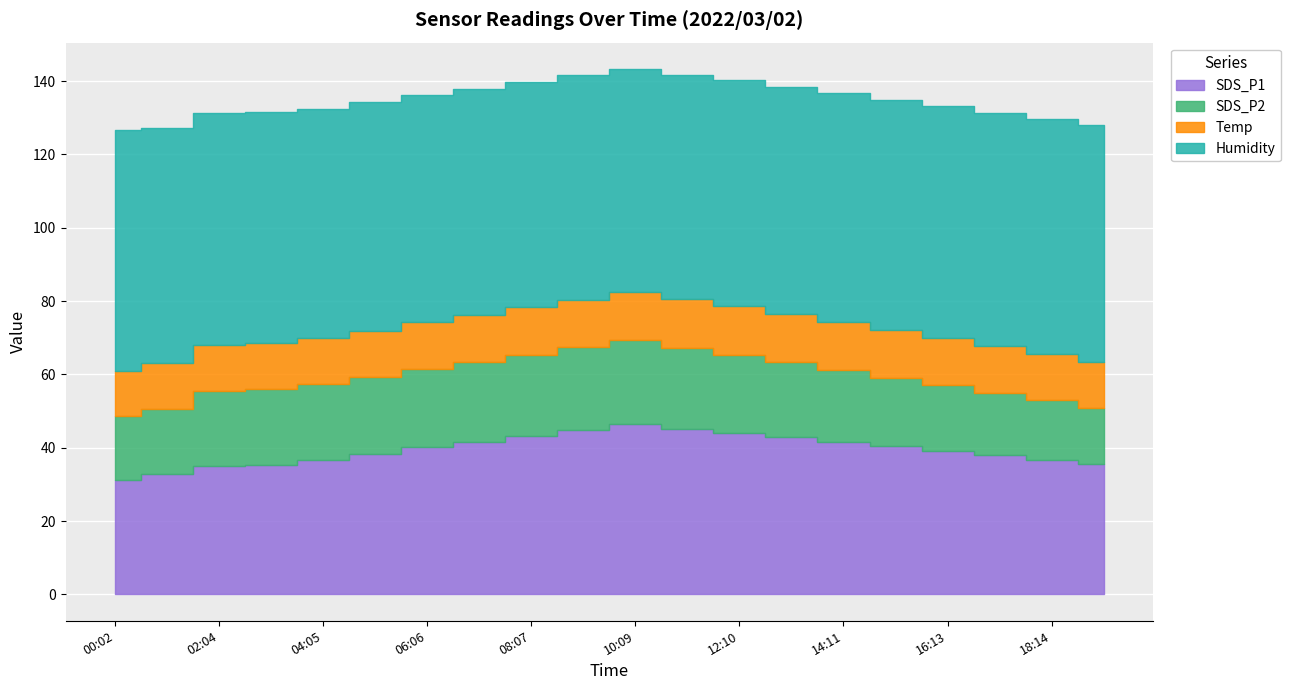

Count the number of data series in this chart.

4